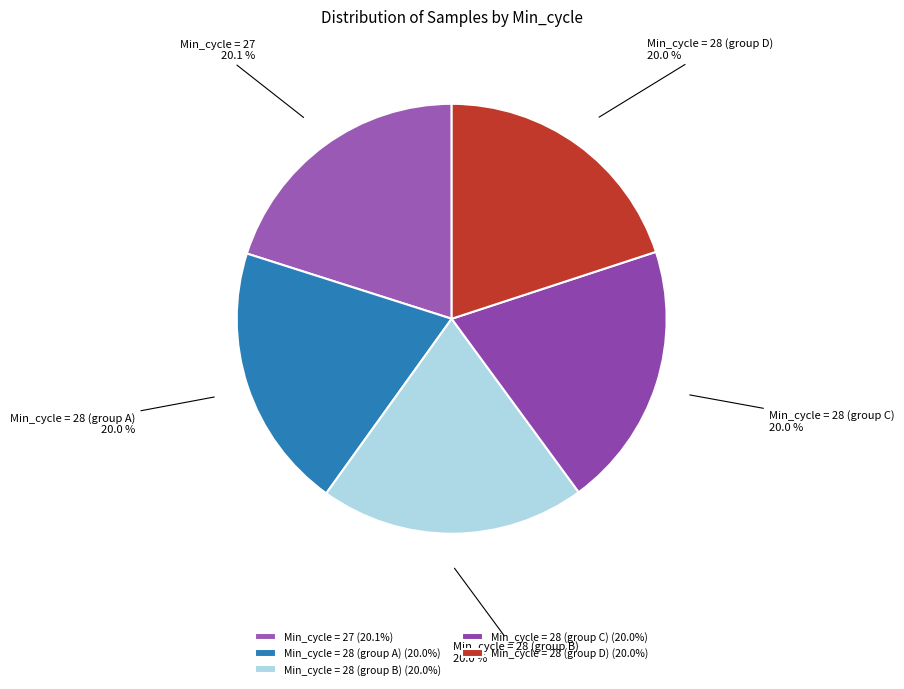

Does any single category account for the majority?

No